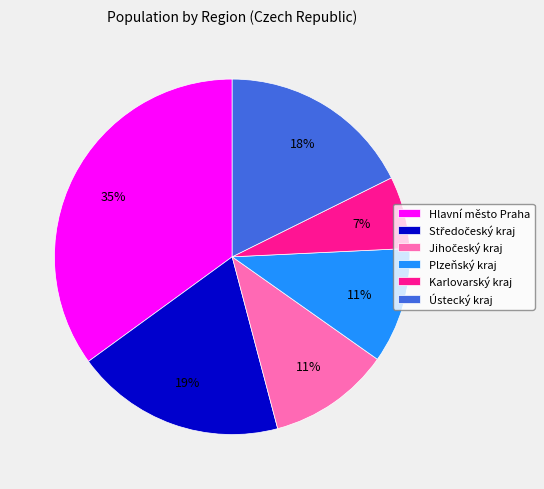

Is Karlovarský kraj the majority of the pie?

No